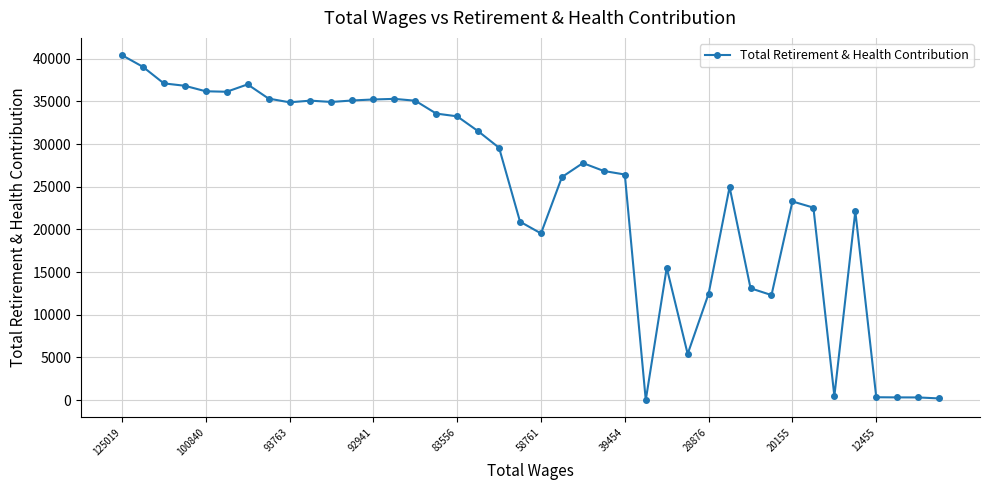

How many data points does each series have?

40